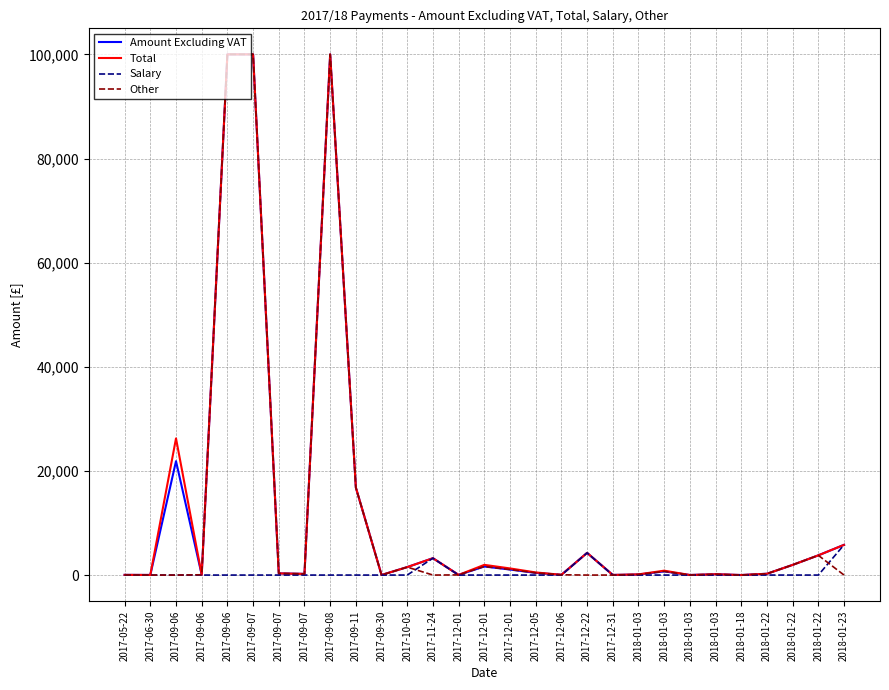

At which label is Salary closest to 2901?

2017-11-24